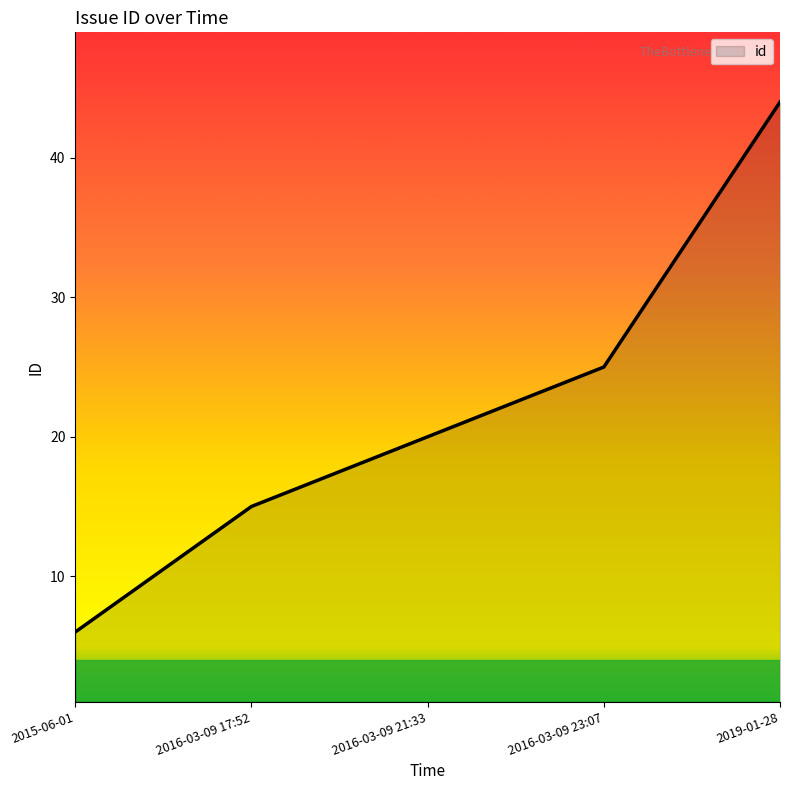

List the labels in order of value, largest first.

2019-01-28, 2016-03-09 23:07, 2016-03-09 21:33, 2016-03-09 17:52, 2015-06-01